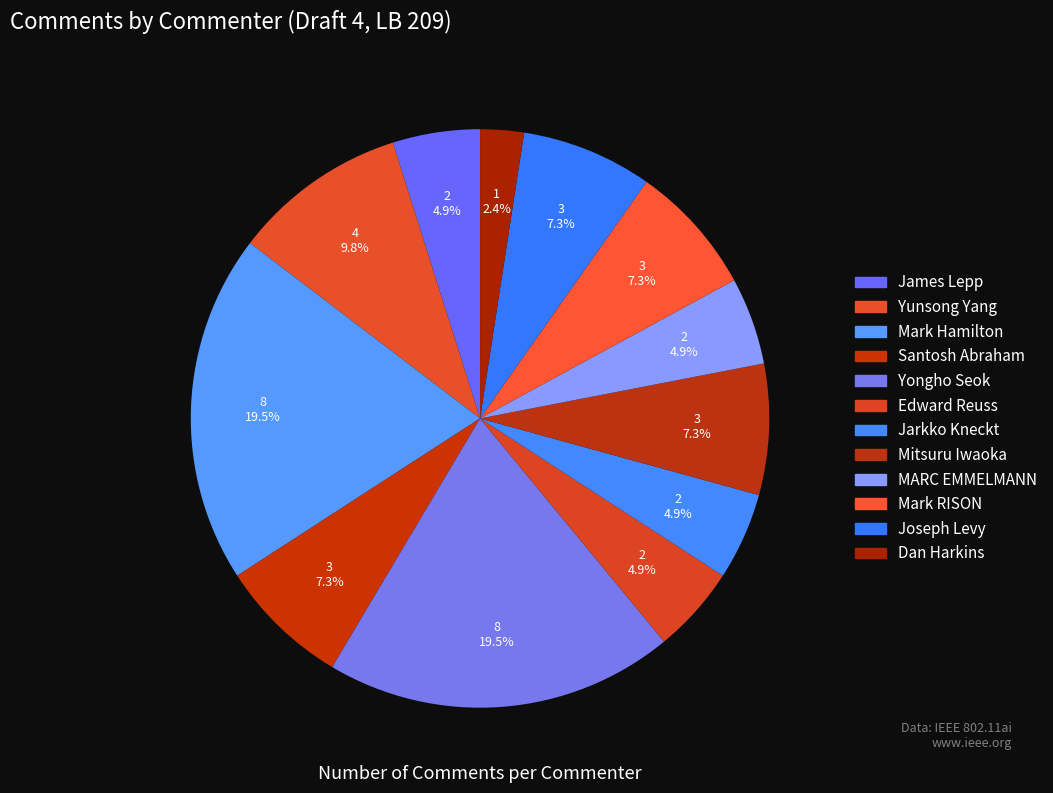

To the nearest percent, what is the average slice percentage?

8%